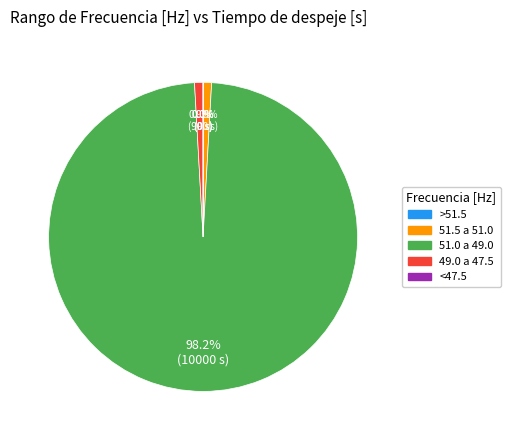

What percentage is NOT represented by 49.0 a 47.5?

99.1%